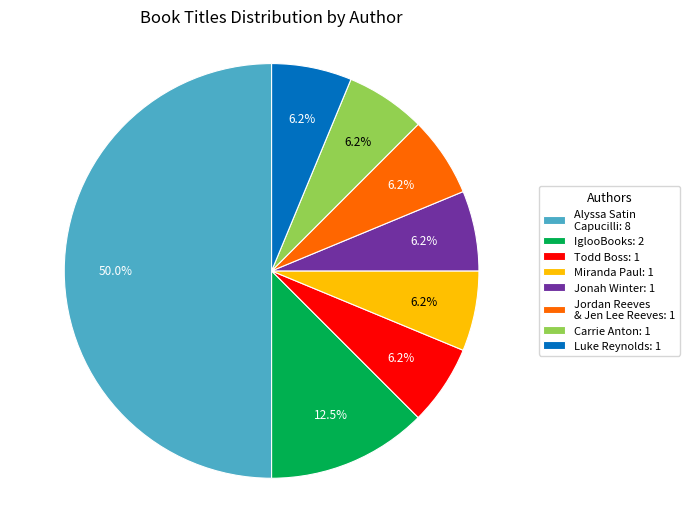

Combined, do Jonah Winter: 1 and Luke Reynolds: 1 account for over 50%?

No